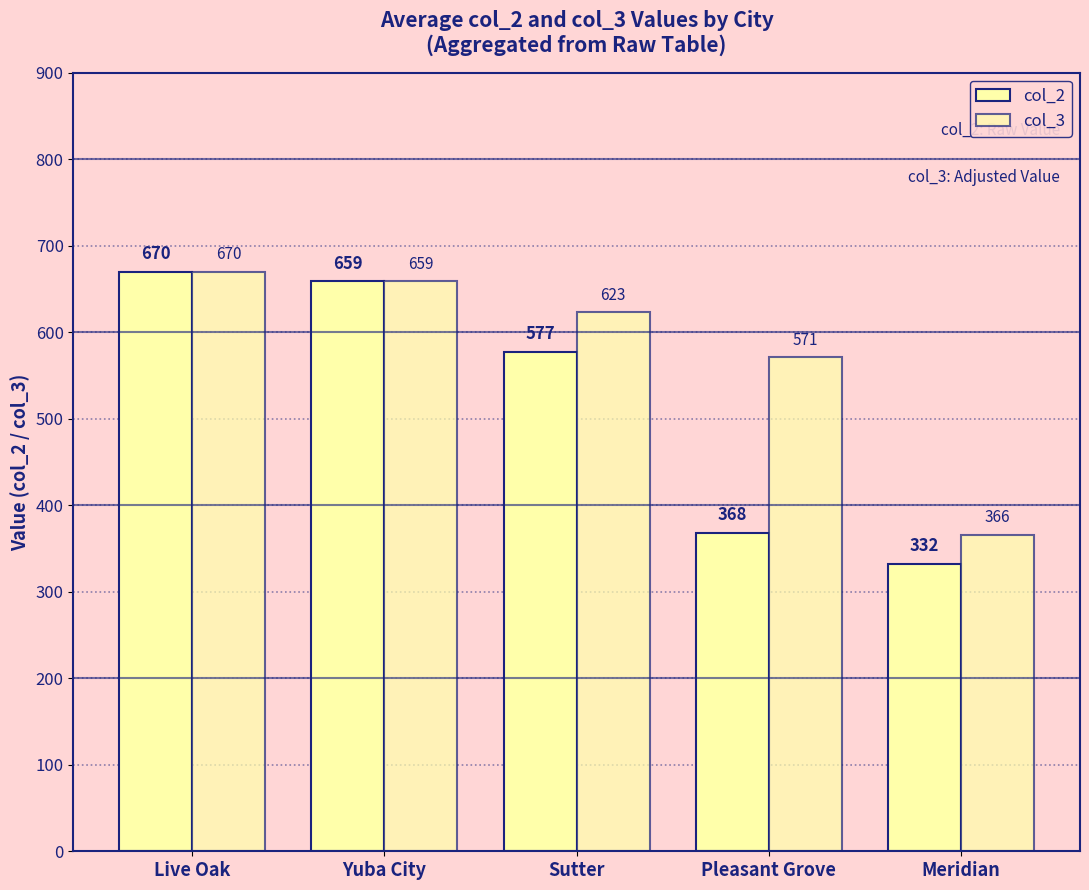

What is the total value across all series at Sutter?

1200